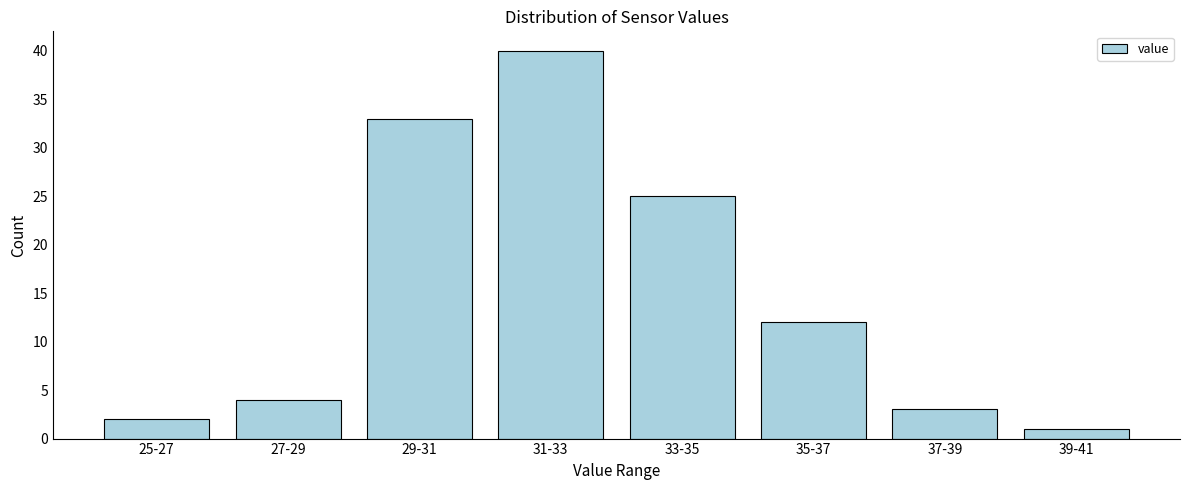

Reading left to right, transcribe all the data shown in this chart.

25-27=2	27-29=4	29-31=33	31-33=40	33-35=25	35-37=12	37-39=3	39-41=1